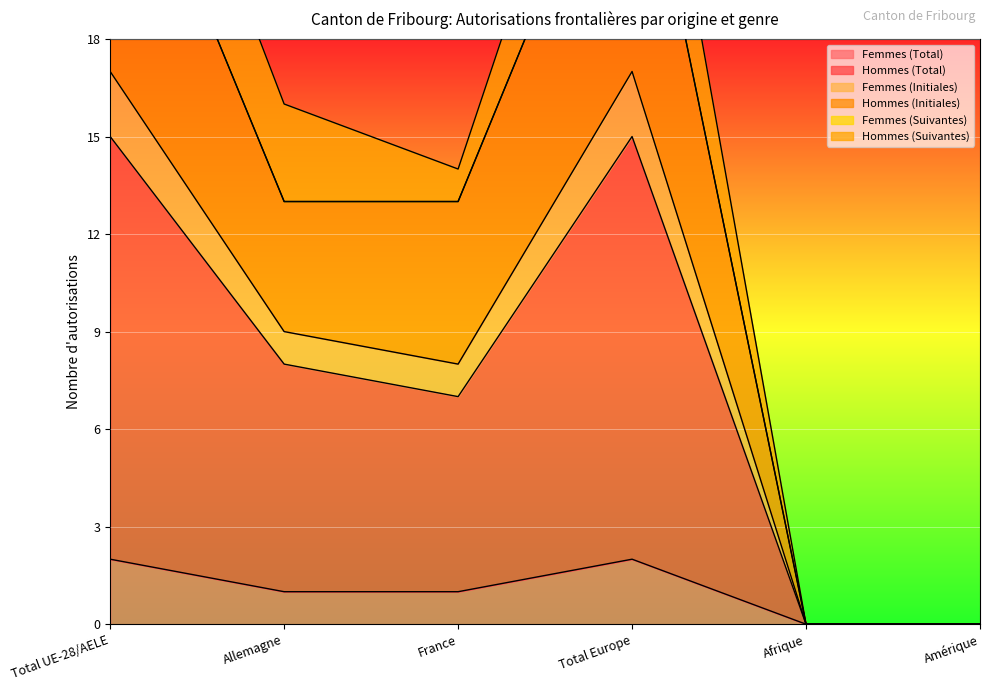

The value of Femmes (Total) at Amérique is 0. True or false?

True